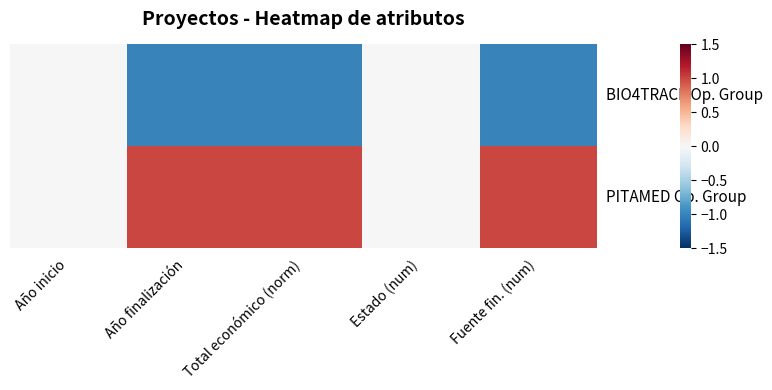

Rank the series at Año finalización from lowest to highest value.

BIO4TRACE Op. Group, PITAMED Op. Group